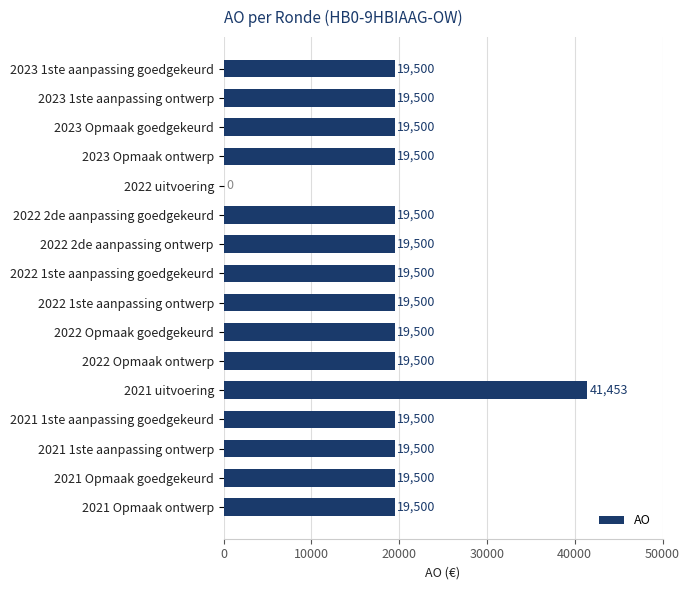

What value does the data have at 2021 1ste aanpassing ontwerp, to the nearest 100?

19500